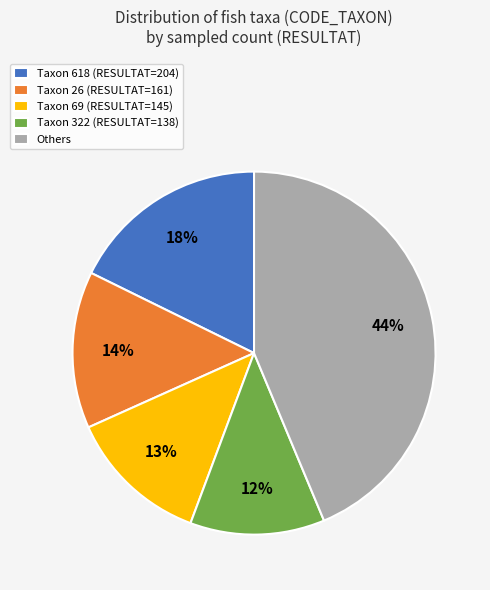

Which slice is the largest?

Others